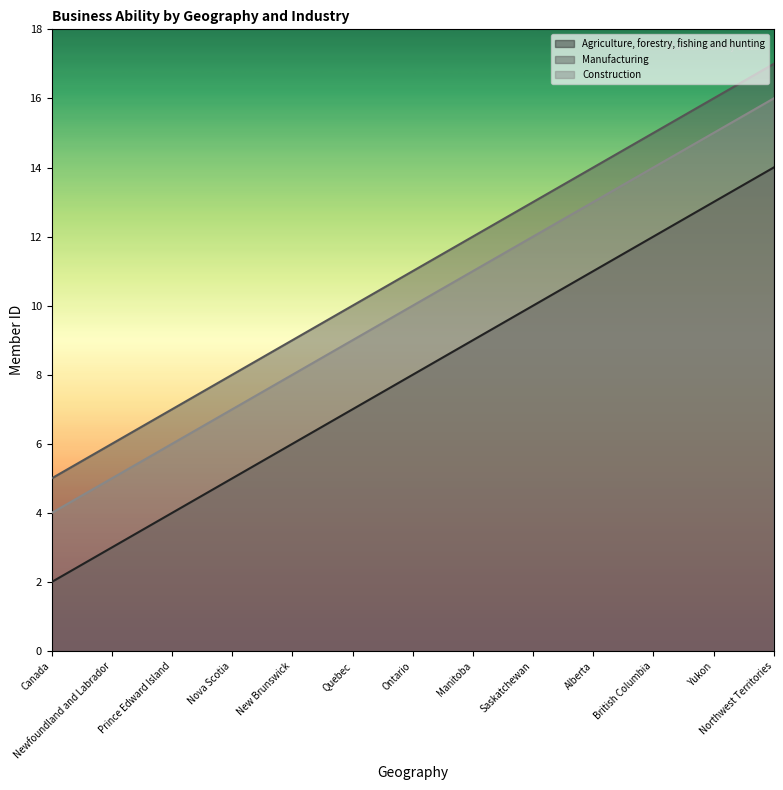

Reading left to right, list all the values displayed in this chart.

Agriculture, forestry, fishing and hunting: Canada=2	Newfoundland and Labrador=3	Prince Edward Island=4	Nova Scotia=5	New Brunswick=6	Quebec=7	Ontario=8	Manitoba=9	Saskatchewan=10	Alberta=11	British Columbia=12	Yukon=13	Northwest Territories=14
Manufacturing: Canada=5	Newfoundland and Labrador=6	Prince Edward Island=7	Nova Scotia=8	New Brunswick=9	Quebec=10	Ontario=11	Manitoba=12	Saskatchewan=13	Alberta=14	British Columbia=15	Yukon=16	Northwest Territories=17
Construction: Canada=4	Newfoundland and Labrador=5	Prince Edward Island=6	Nova Scotia=7	New Brunswick=8	Quebec=9	Ontario=10	Manitoba=11	Saskatchewan=12	Alberta=13	British Columbia=14	Yukon=15	Northwest Territories=16